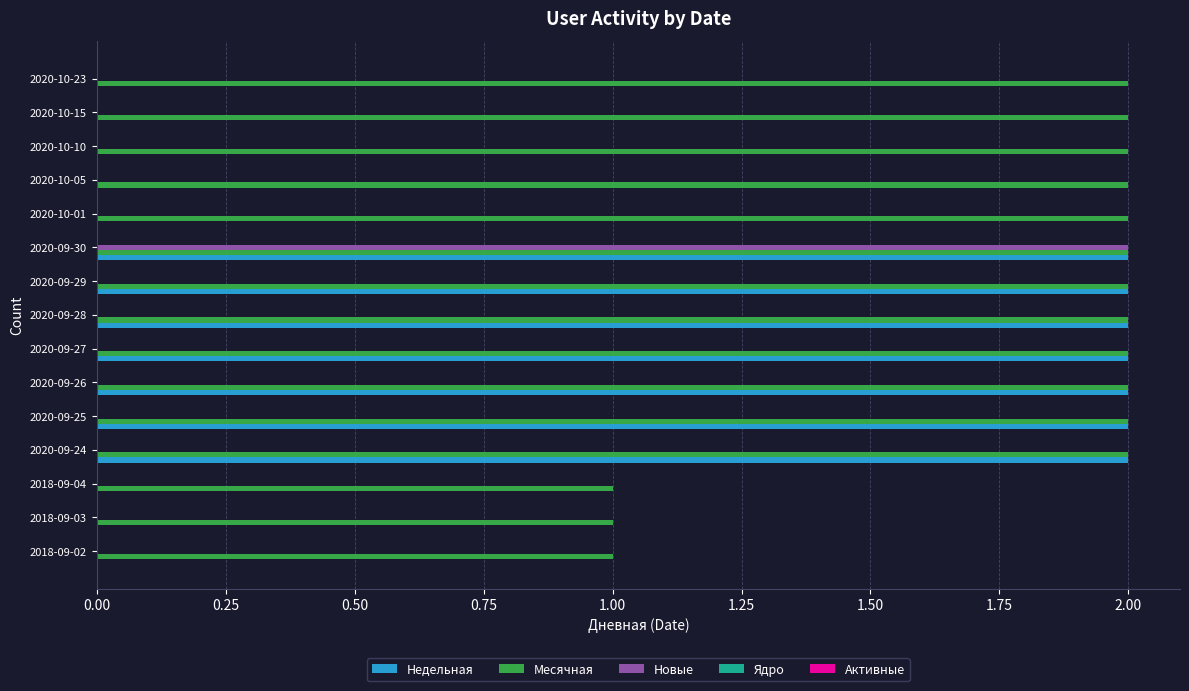

The value of Месячная at 2020-10-15 is 2. True or false?

True